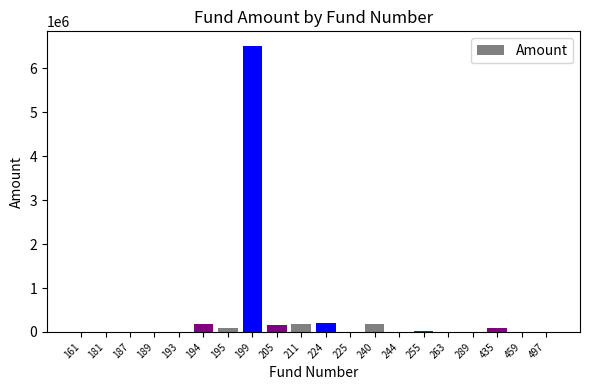

What is the sum of all values?

7683706.1